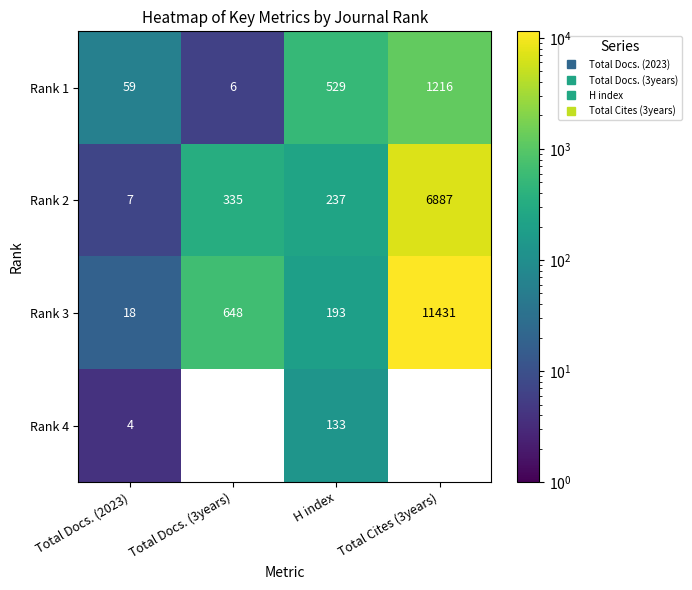

What is the sum of all Rank 2 values?

7466